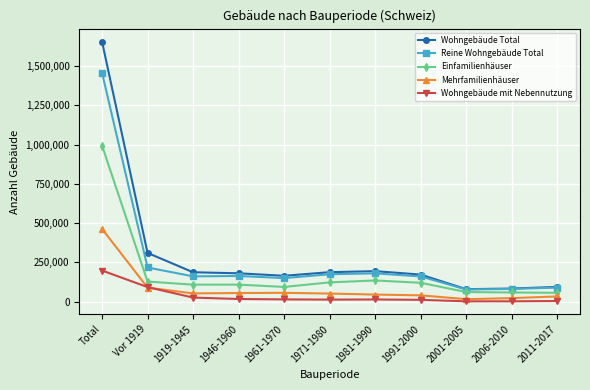

True or false: Mehrfamilienhäuser and Reine Wohngebäude Total cross at least once.

False